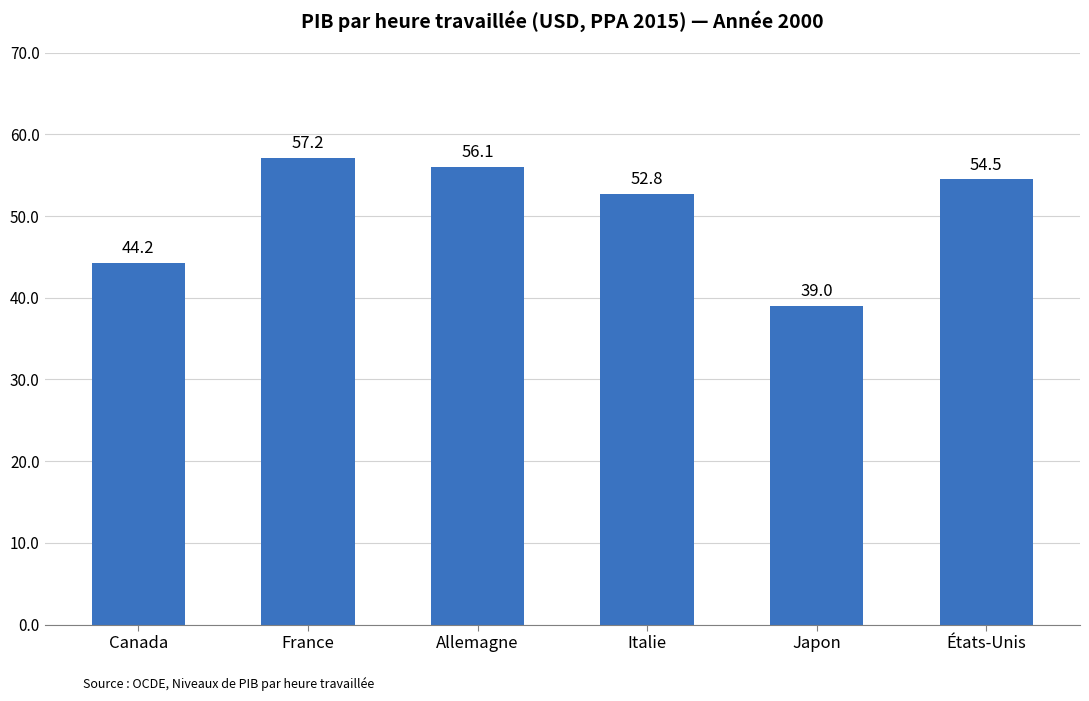

What is the ratio of the value at Japon to the value at États-Unis?

0.7